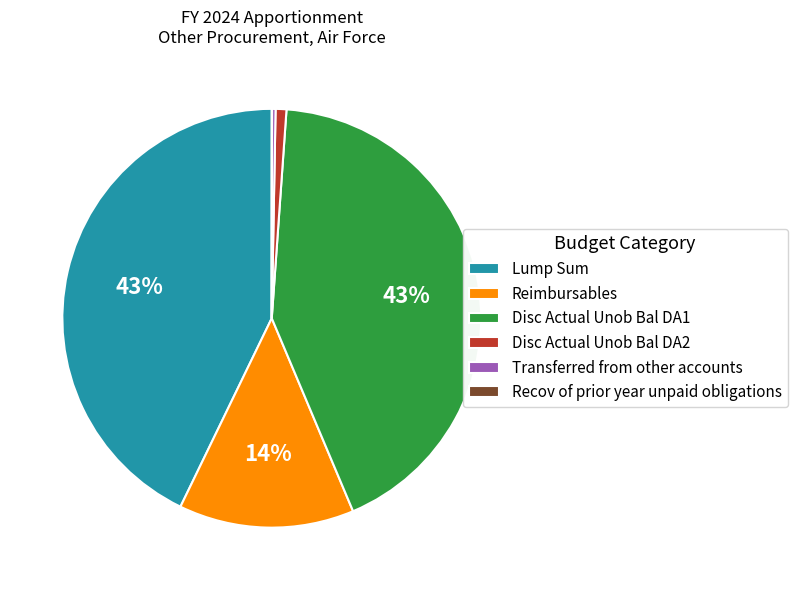

Is Disc Actual Unob Bal DA1 the majority of the pie?

No